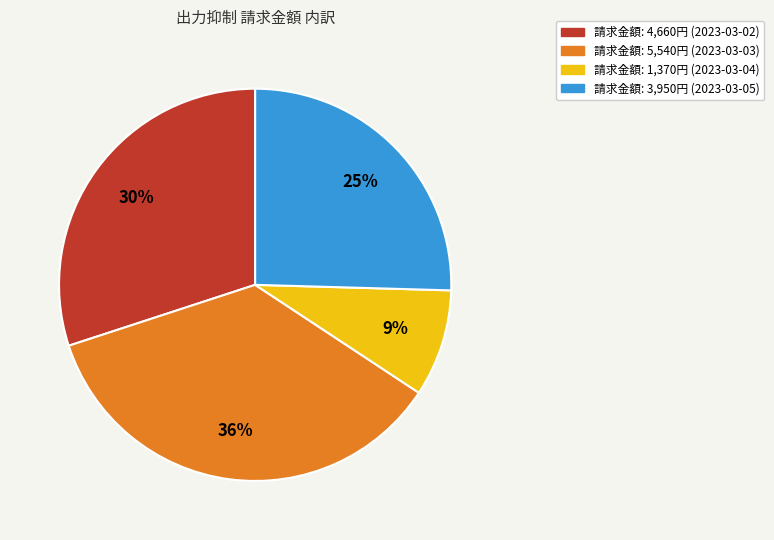

To the nearest percent, what is the difference between the 請求金額: 5,540円 (2023-03-03) and 請求金額: 4,660円 (2023-03-02) slice percentages?

6%